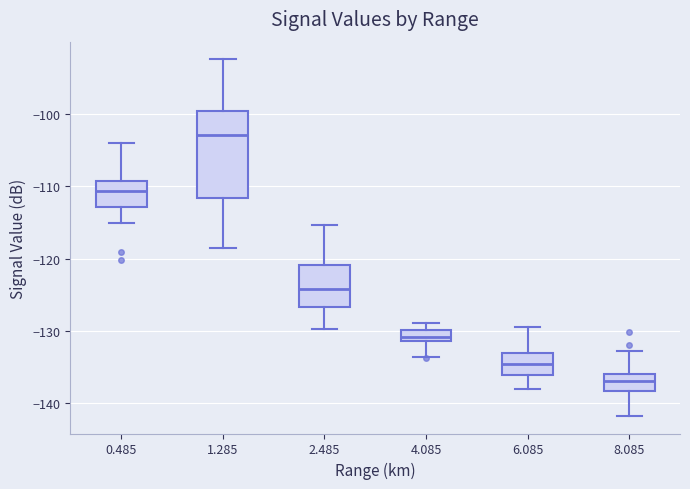

Reading left to right, read every box against the y-axis: the position of its median line, the range the box covers, and the ends of its whiskers. The values are not printed on the chart, so give them approximately, as read against the axis.

0.485: median -111, box -113 to -109, whiskers -115 to -104
1.285: median -103, box -112 to -100, whiskers -118 to -92
2.485: median -124, box -127 to -121, whiskers -130 to -115
4.085: median -131 (inside the box), box -131 to -130, whiskers -134 to -129
6.085: median -134, box -136 to -133, whiskers -138 to -129
8.085: median -137, box -138 to -136, whiskers -142 to -133